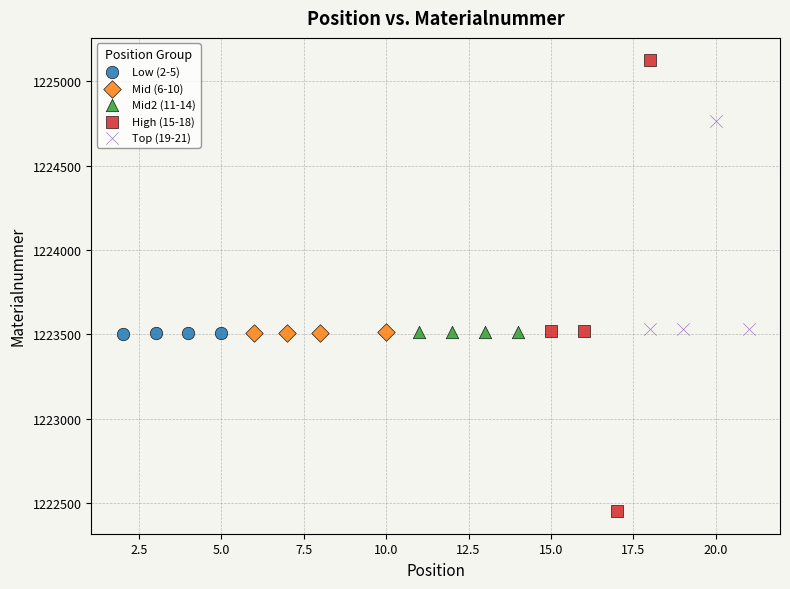

Which series has the widest spread of Y values?

High (15-18)